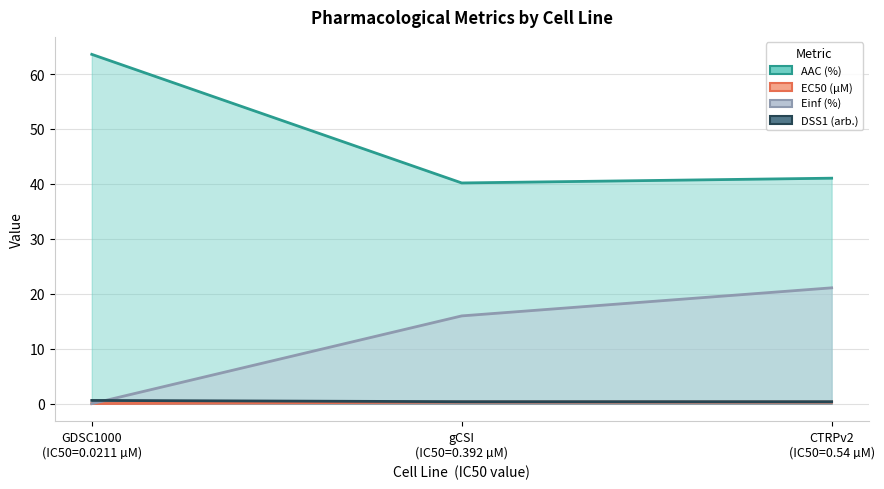

At which category is the sum across all series the highest?

GDSC1000 (IC50=0.0211 µM)